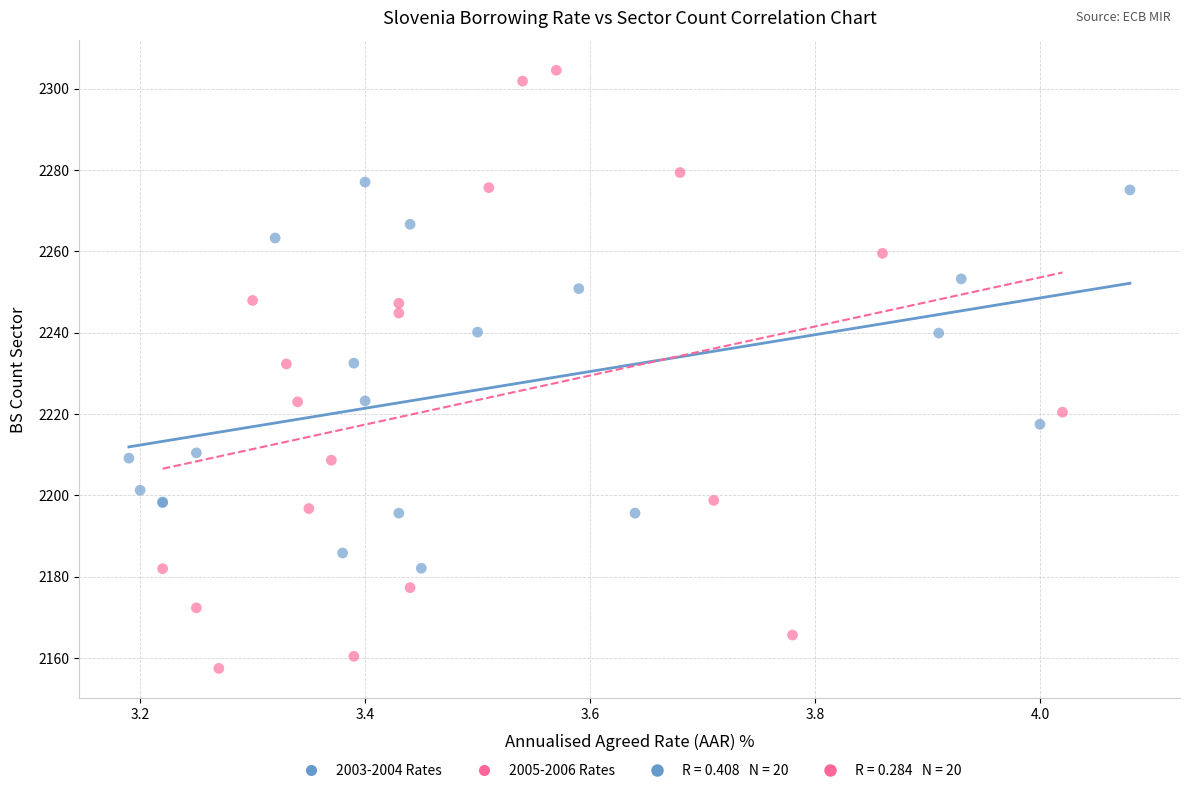

Which series has the largest Y range (max minus min)?

2005-2006 Rates